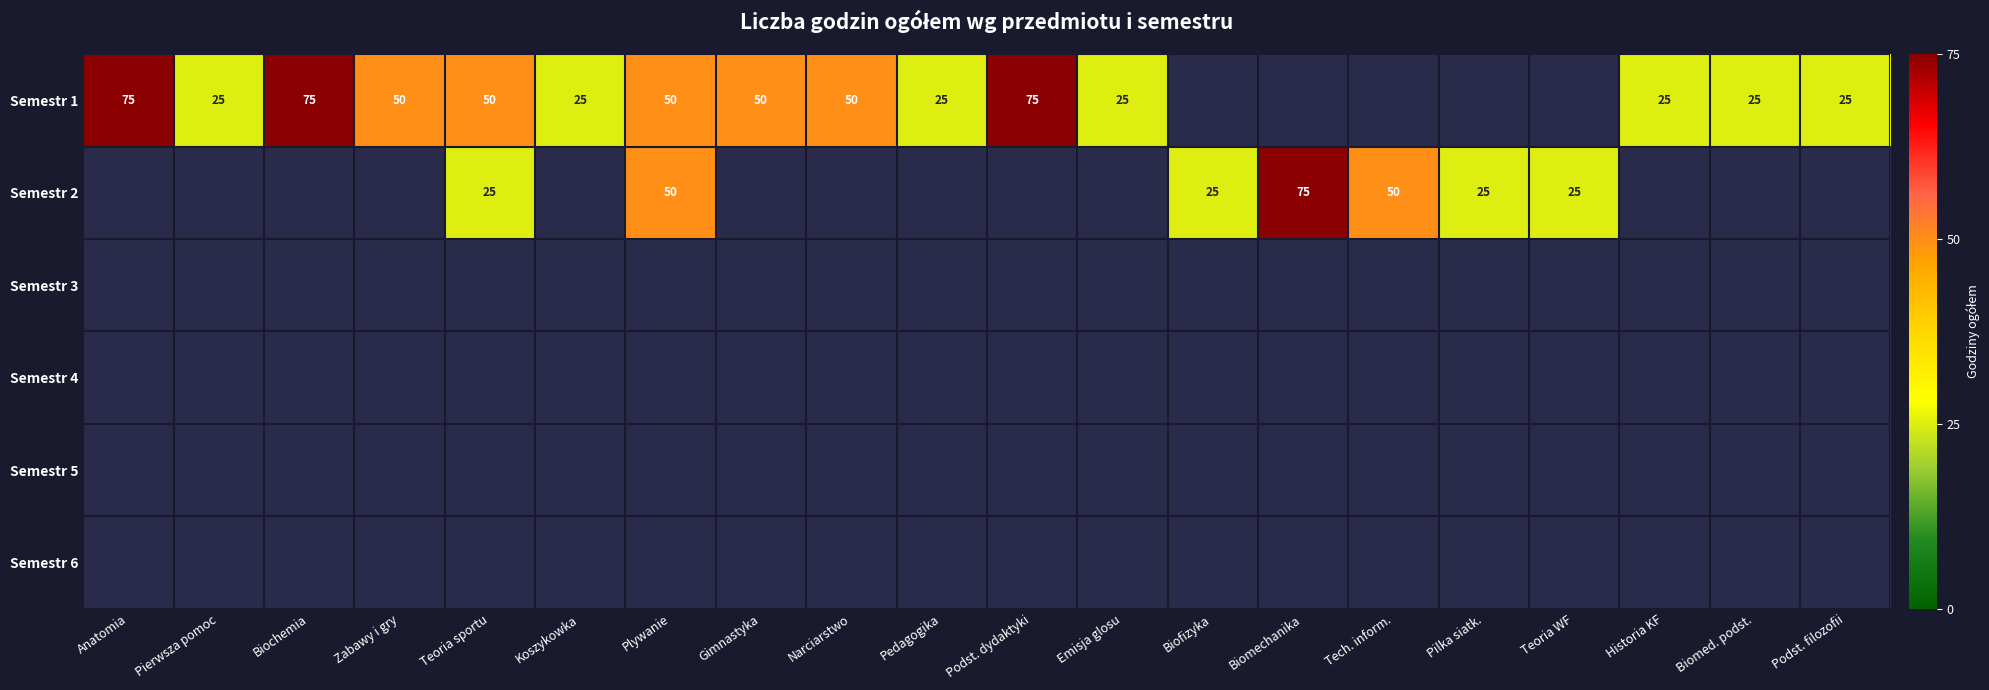

How many data points does each series have?

20